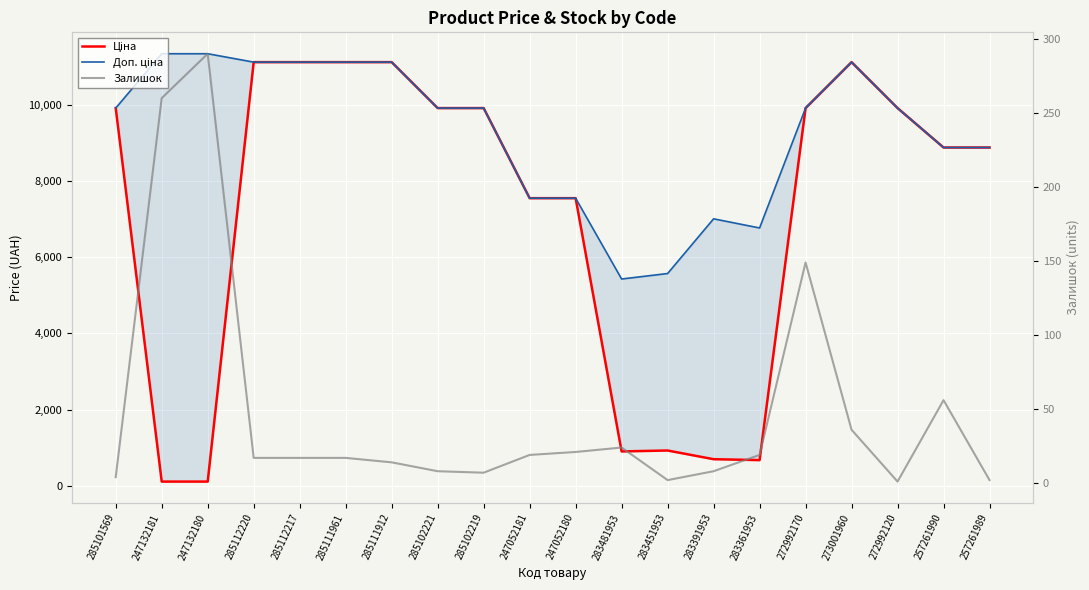

Is this an area chart (filled region under the line)?

No